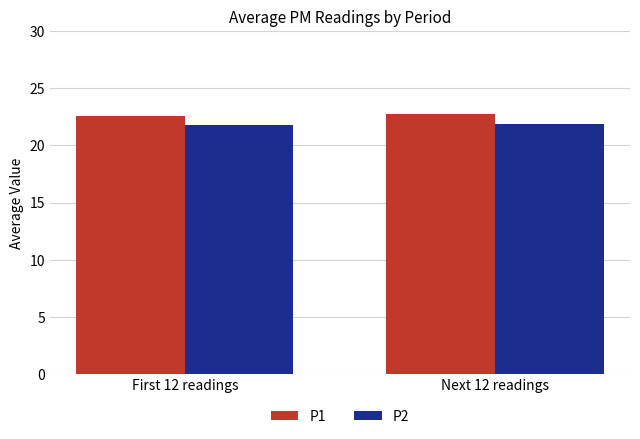

Reading right to left, list all the values displayed in this chart.

P1: Next 12 readings=22.8	First 12 readings=22.6
P2: Next 12 readings=21.8	First 12 readings=21.8